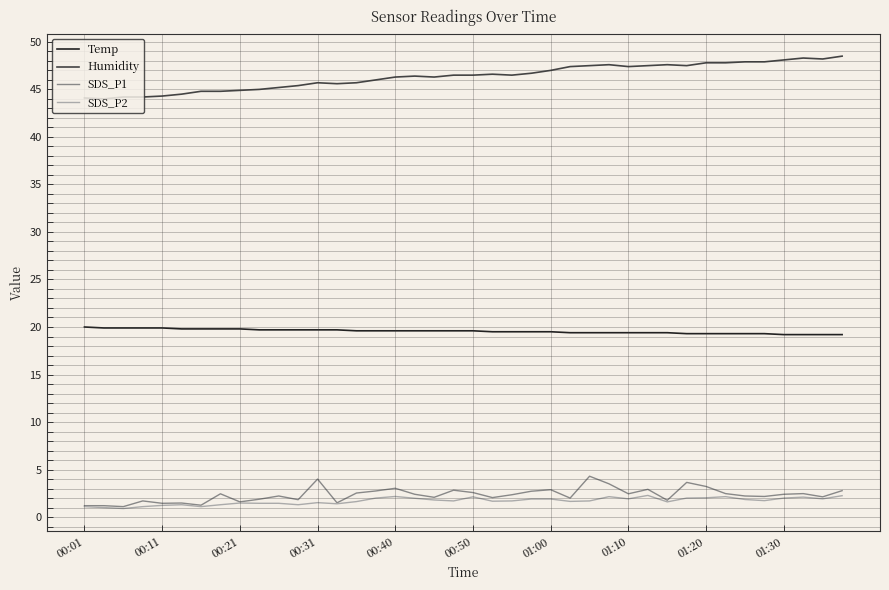

What is the highest value of the Temp series?

20.0